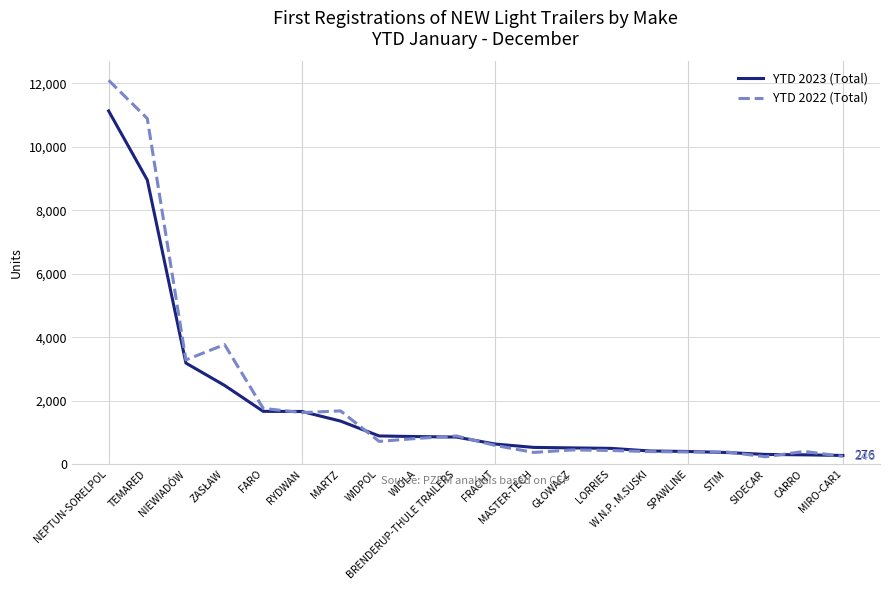

The YTD 2023 (Total) series shows 5016 at TEMARED. True or false?

False